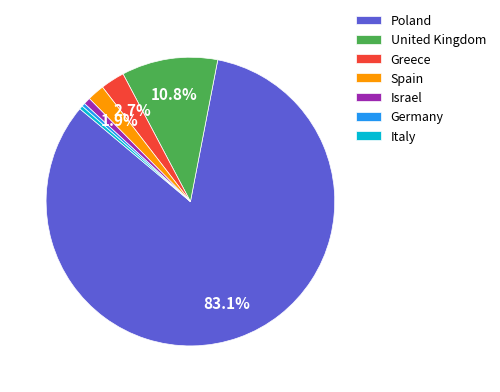

To the nearest percent, what is the average slice percentage?

14%